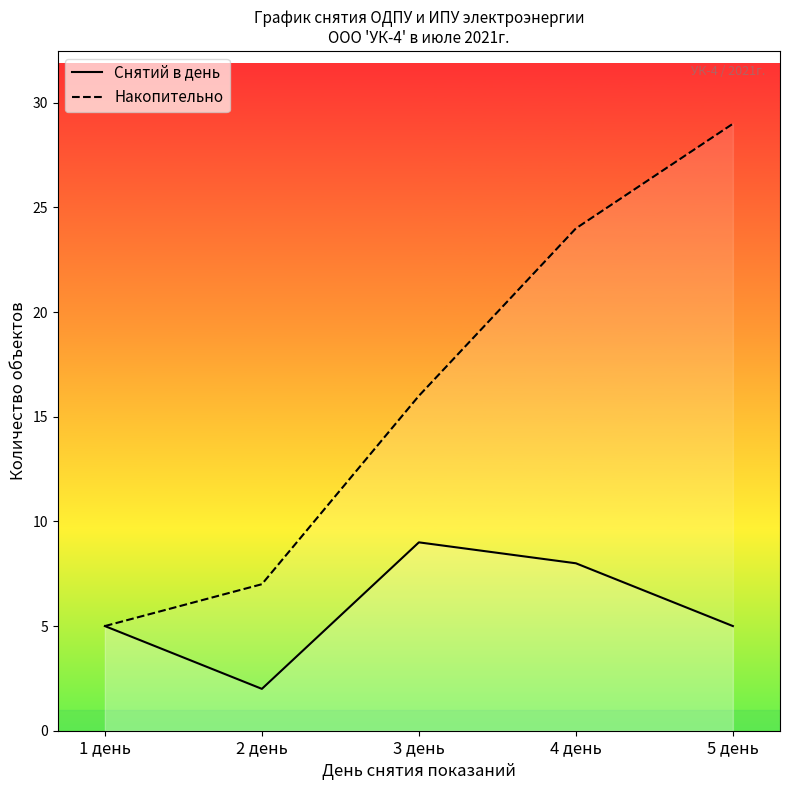

How many data points does each series have?

5